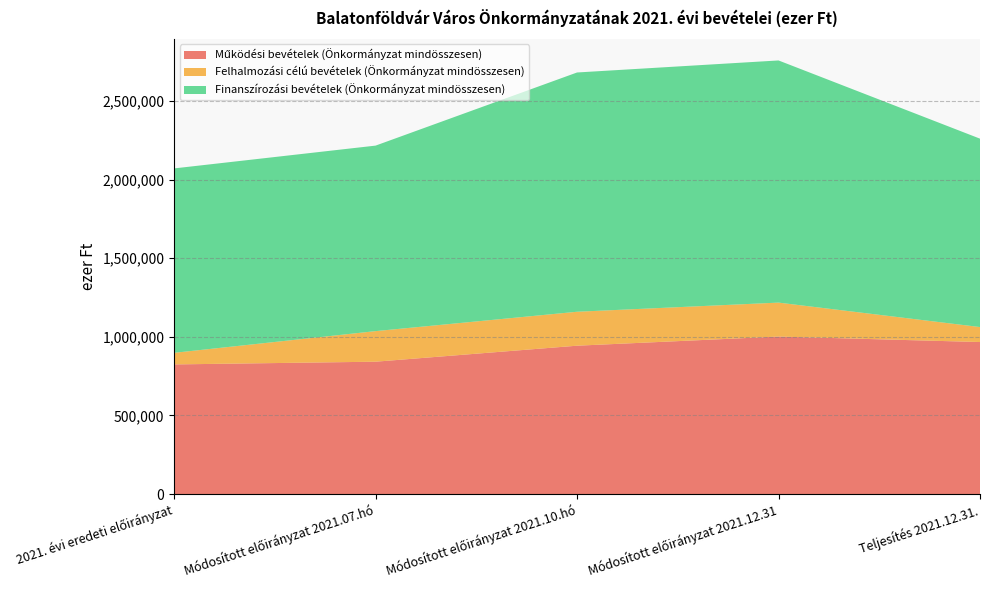

Reading right to left, extract all data points from this chart.

Működési bevételek (Önkormányzat mindösszesen): Teljesítés 2021.12.31.=967067	Módosított előirányzat 2021.12.31=1001865	Módosított előirányzat 2021.10.hó=943742	Módosított előirányzat 2021.07.hó=841948	2021. évi eredeti előirányzat=824616
Felhalmozási célú bevételek (Önkormányzat mindösszesen): Teljesítés 2021.12.31.=95296	Módosított előirányzat 2021.12.31=216010	Módosított előirányzat 2021.10.hó=215945	Módosított előirányzat 2021.07.hó=194538	2021. évi eredeti előirányzat=73834
Finanszírozási bevételek (Önkormányzat mindösszesen): Teljesítés 2021.12.31.=1198392	Módosított előirányzat 2021.12.31=1540392	Módosított előirányzat 2021.10.hó=1522018	Módosított előirányzat 2021.07.hó=1180018	2021. évi eredeti előirányzat=1173044